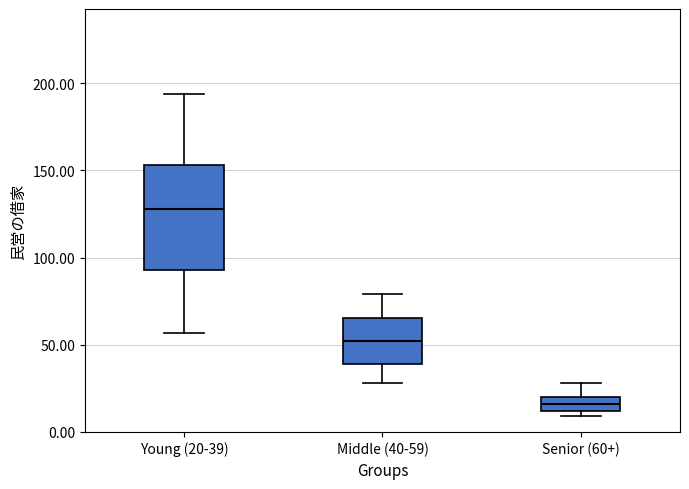

Which box is the tallest, from its lower edge to its upper edge?

Young (20-39)